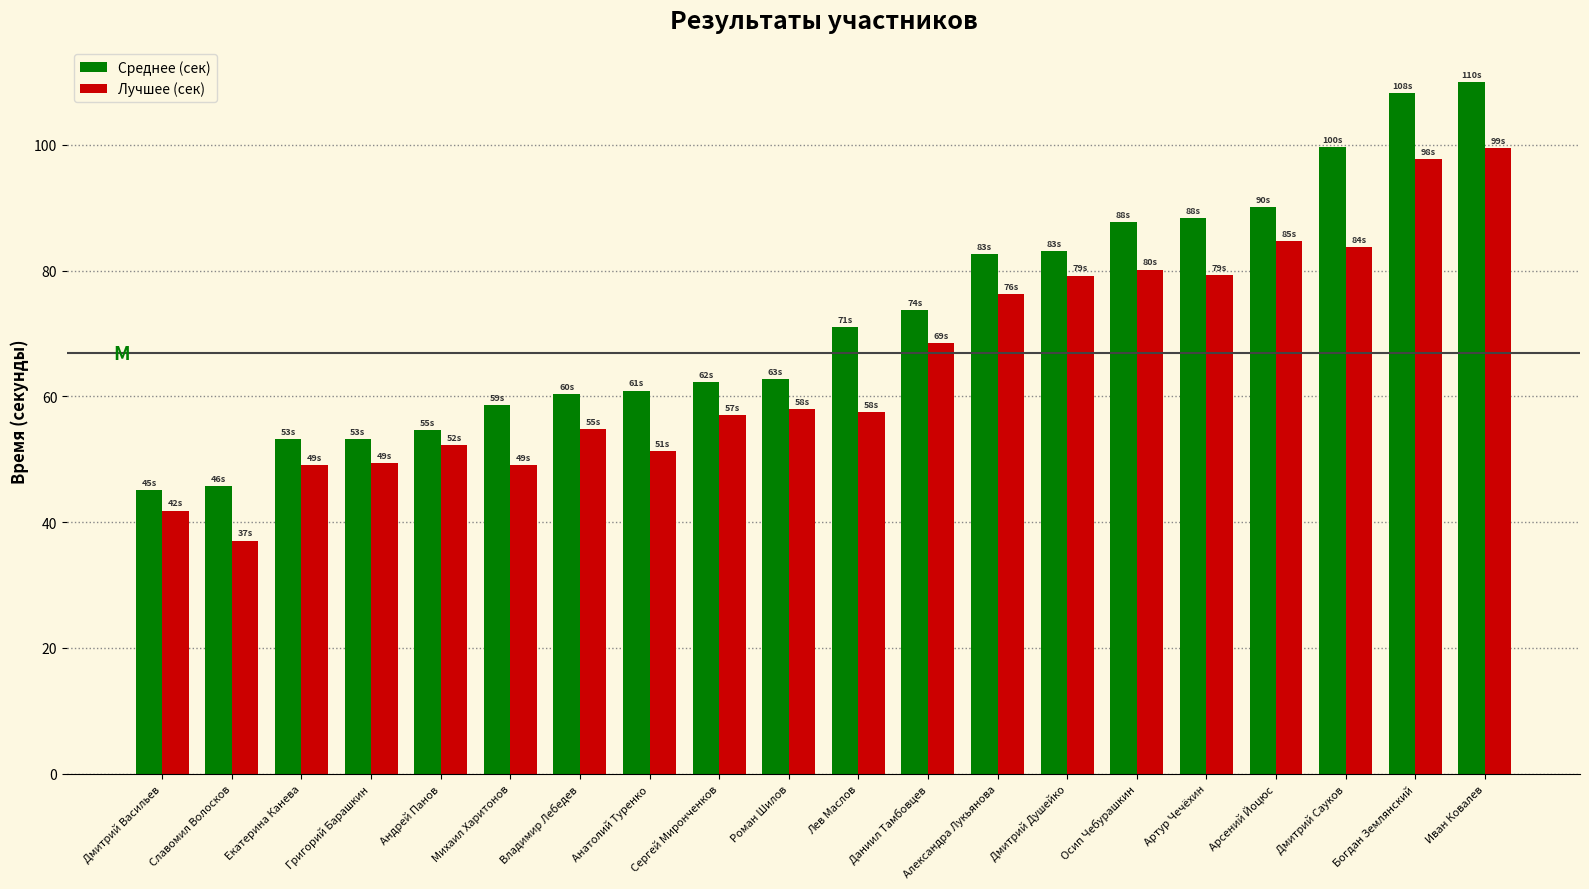

What are all the series names shown in the legend?

Среднее (сек), Лучшее (сек)